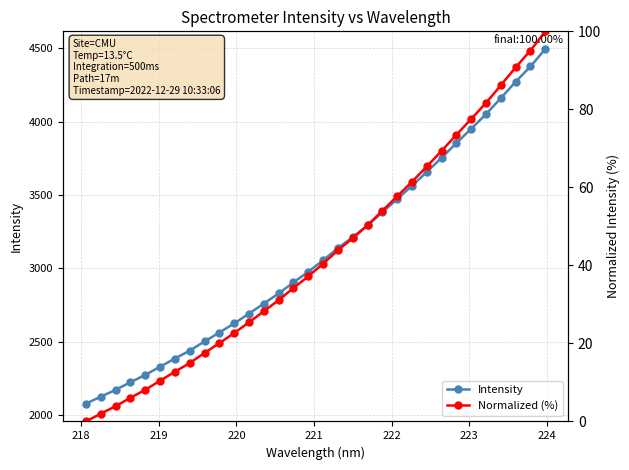

How many values in the Intensity series exceed 3056?

16